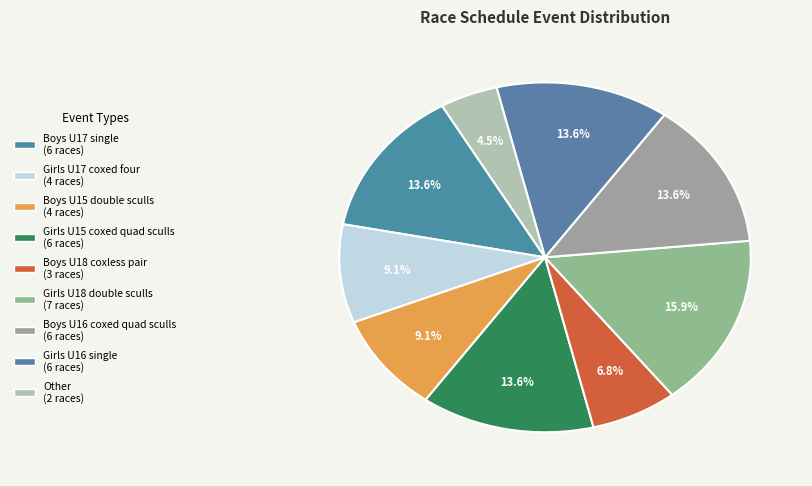

Count the number of slices in the pie.

9